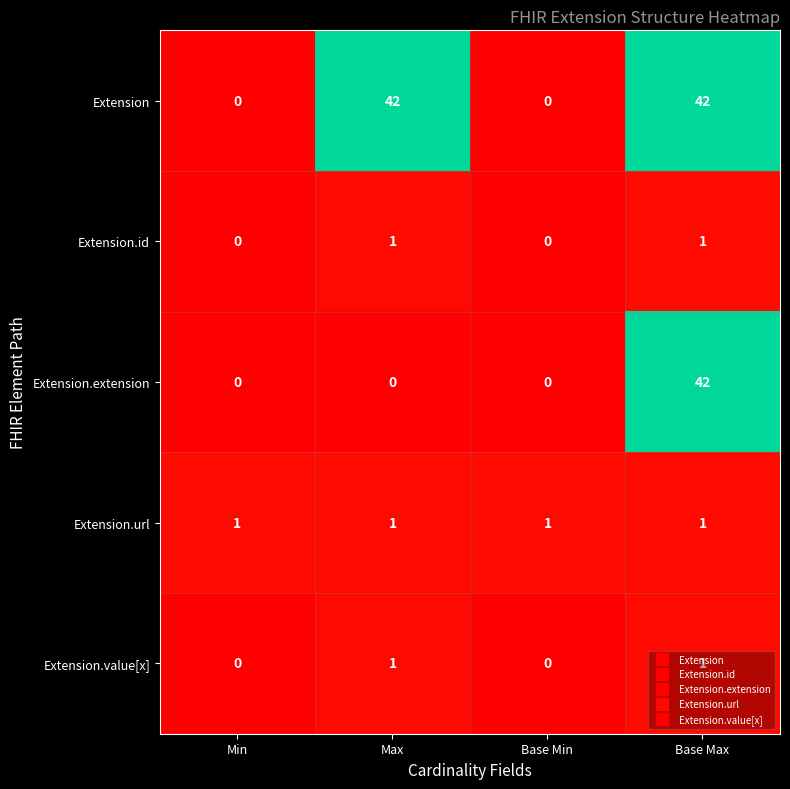

Which series has the largest total across all categories?

Extension